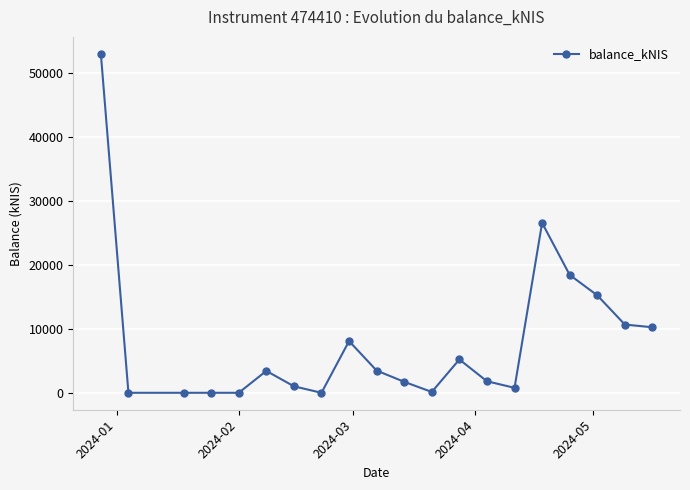

How many values exceed 3417?

10